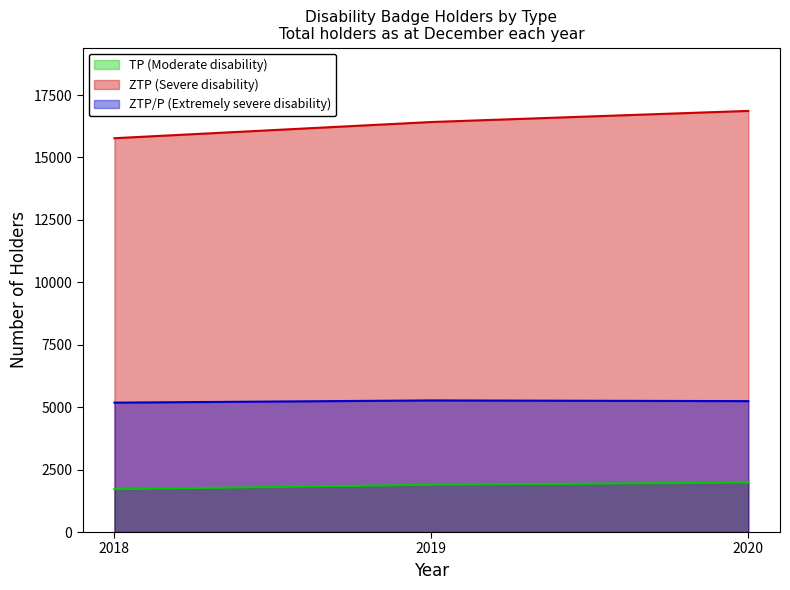

What is the lowest value of the ZTP (Severe disability) series?

15771